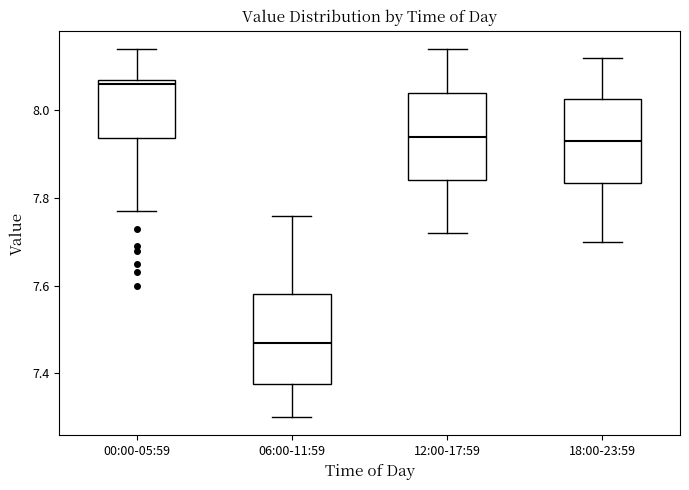

Where does the lower whisker of the box for 18:00-23:59 end on the y-axis? The values are not printed on the chart, so give them approximately, as read against the axis.

7.70